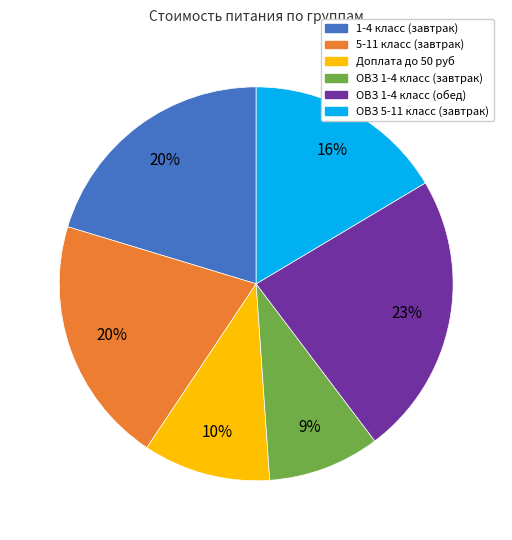

Which has a higher value, Доплата до 50 руб or ОВЗ 1-4 класс (обед)?

ОВЗ 1-4 класс (обед)